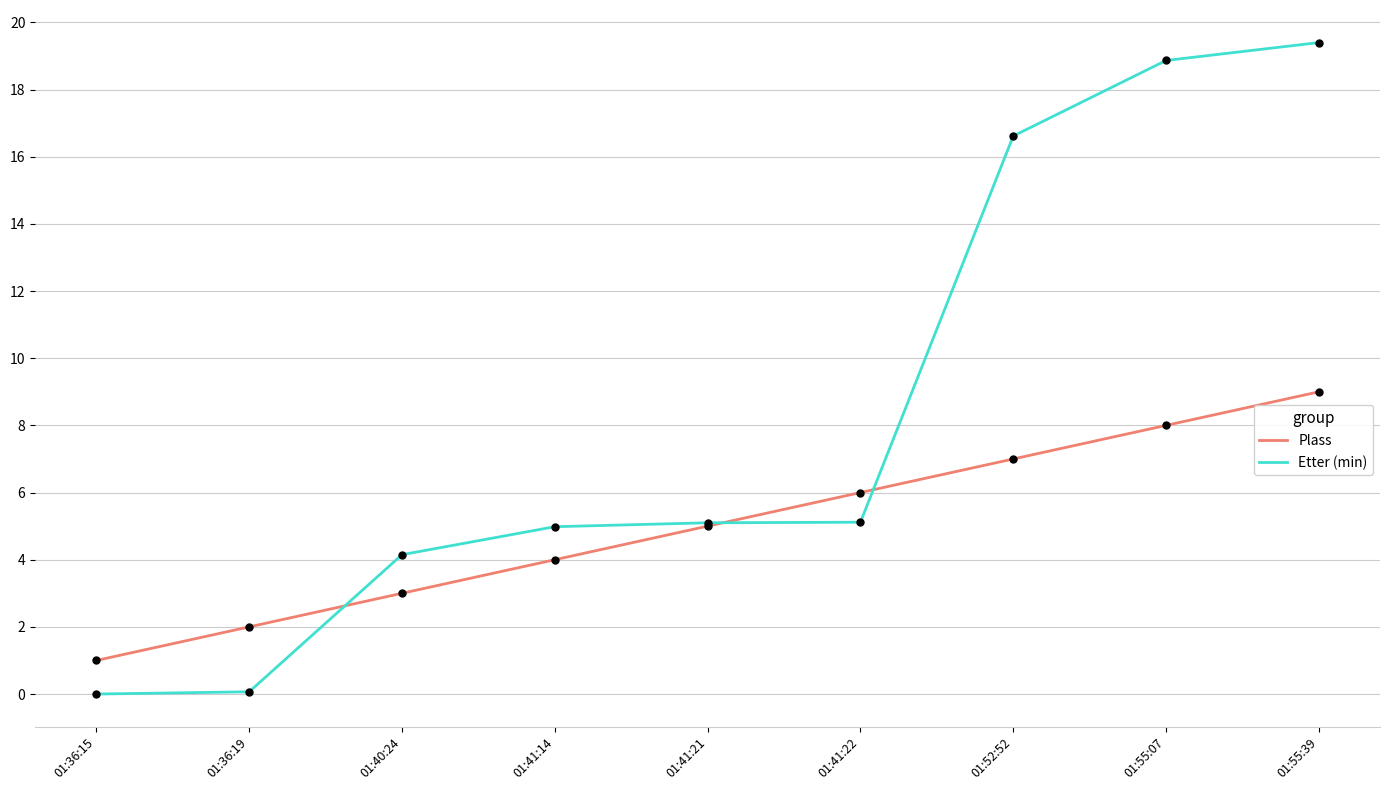

Between 01:36:15 and 01:40:24, which series saw the biggest shift?

Etter (min)